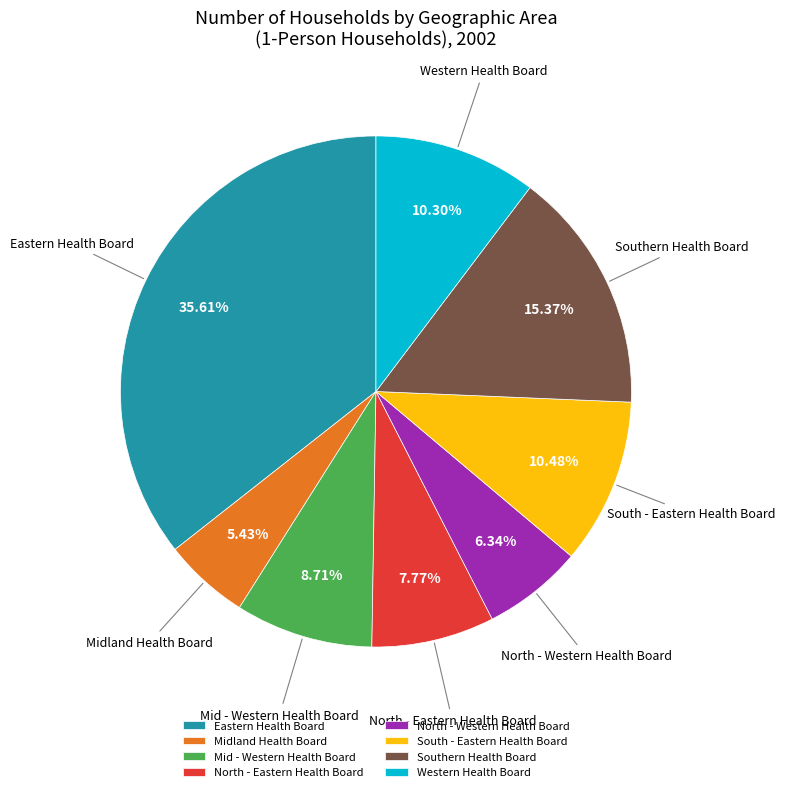

Between South - Eastern Health Board and Southern Health Board, which is larger?

Southern Health Board